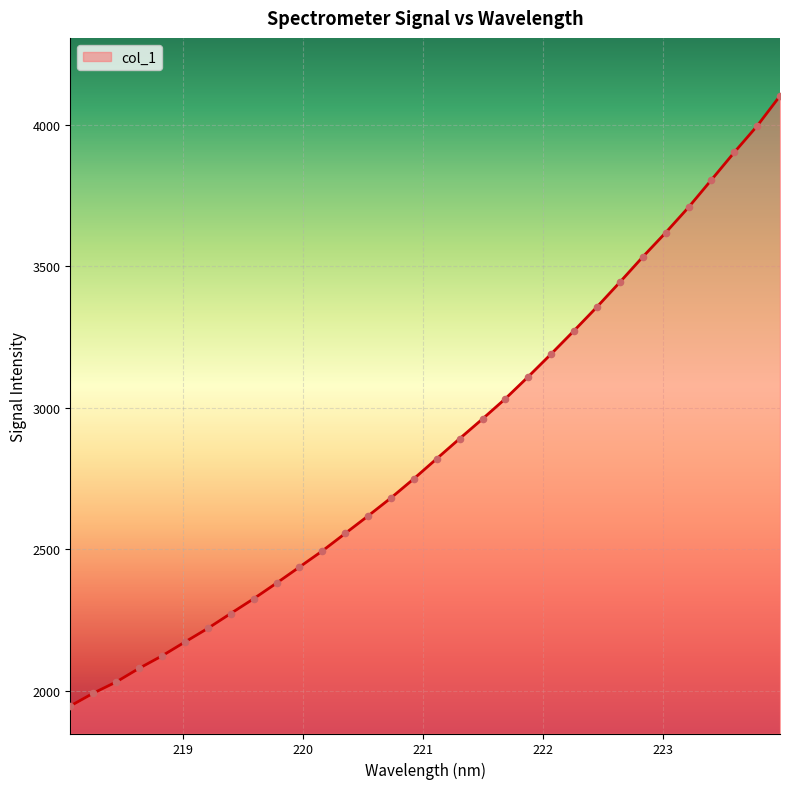

What is the minimum value shown in the chart?

1946.3